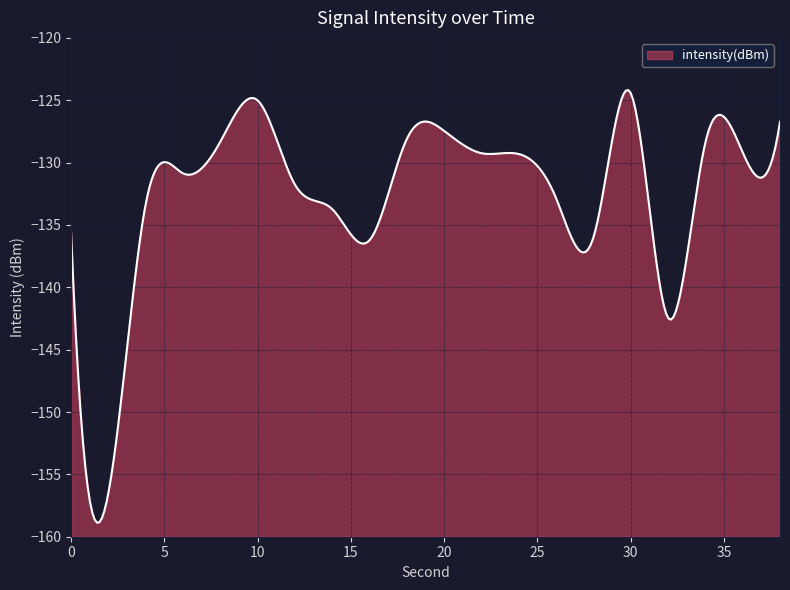

List the labels in order of value, smallest first.

2, 32, 16, 28, 0, 14, 4, 26, 12, 6, 24, 22, 36, 34, 8, 18, 20, 38, 10, 30